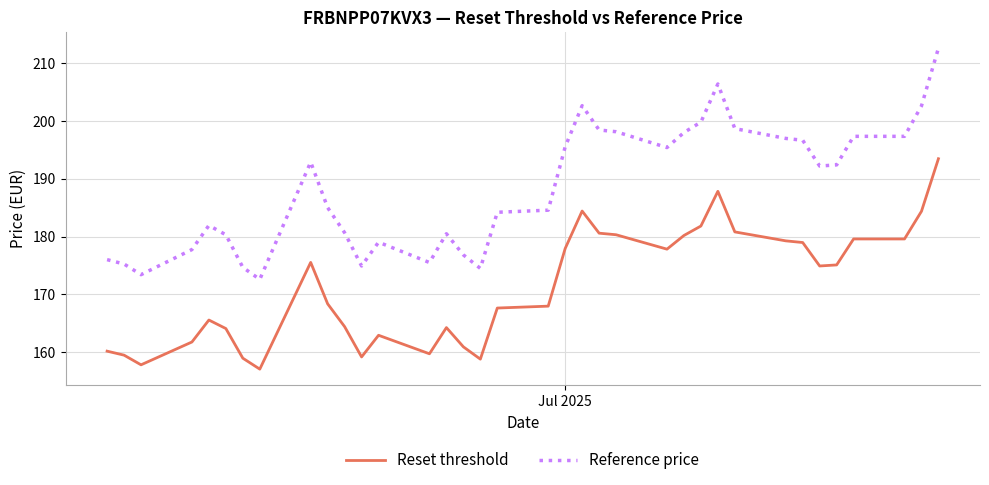

True or false: Reference price and Reset threshold intersect in this chart.

False